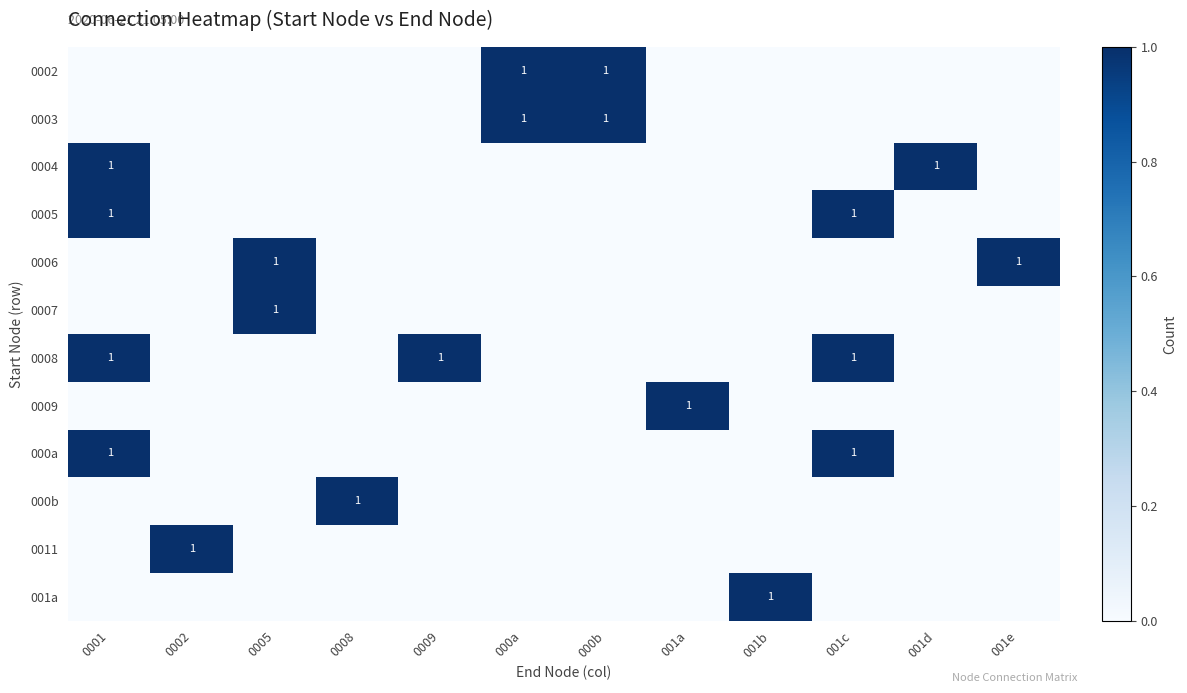

How many data points does each series have?

12